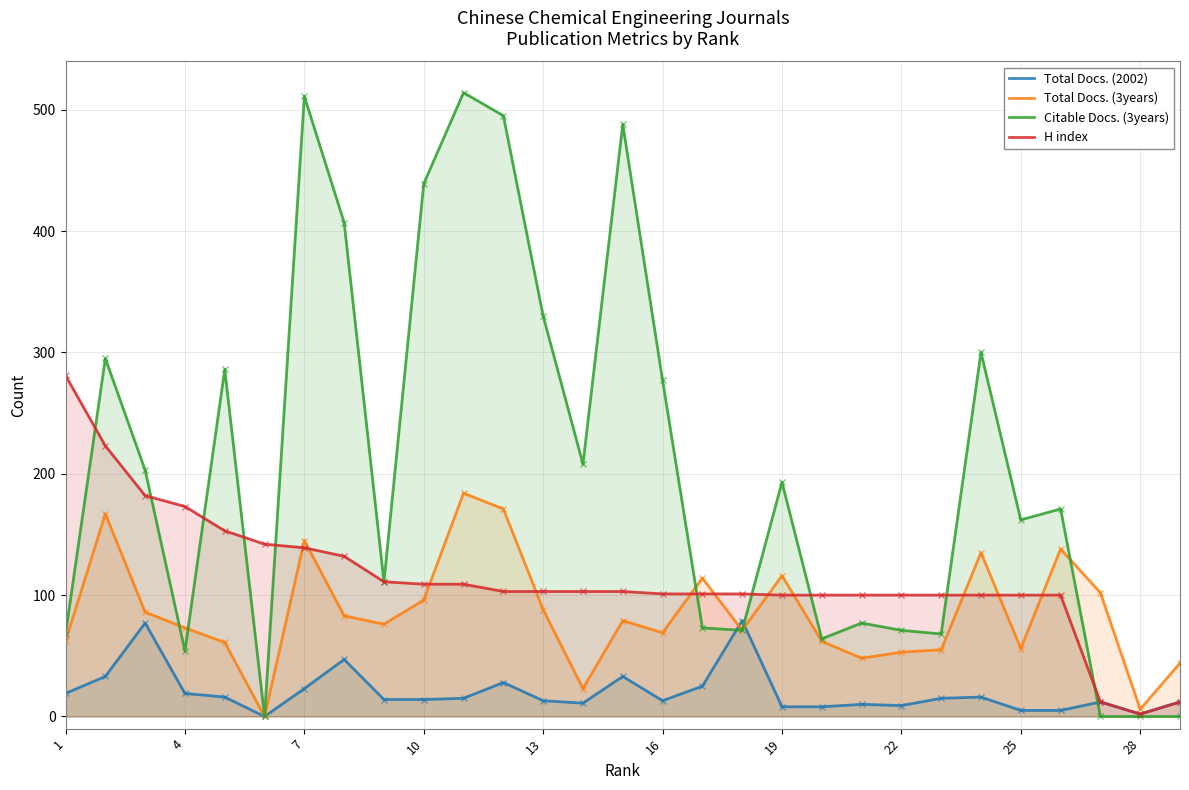

What is the highest value of the Total Docs. (2002) series?

79